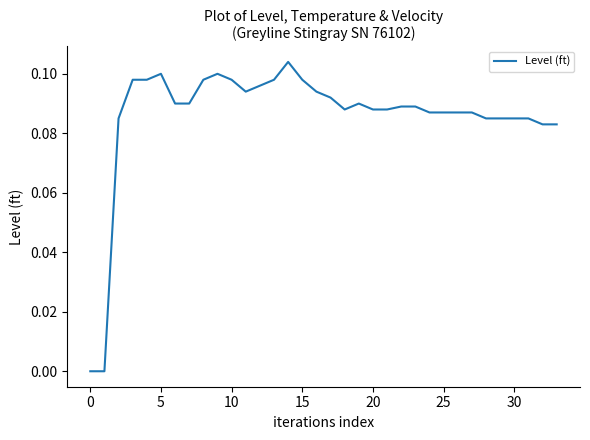

Is this an area chart (filled region under the line)?

No